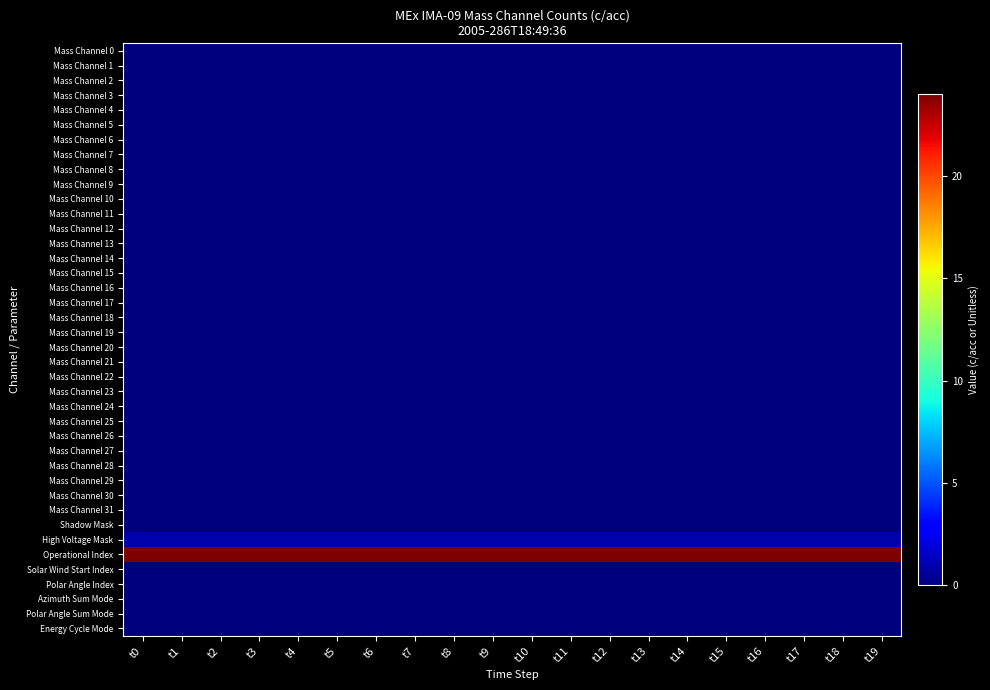

Reading right to left, list all the values displayed in this chart.

Mass Channel 0: t19=0	t18=0	t17=0	t16=0	t15=0	t14=0	t13=0	t12=0	t11=0	t10=0	t9=0	t8=0	t7=0	t6=0	t5=0	t4=0	t3=0	t2=0	t1=0	t0=0
Mass Channel 1: t19=0	t18=0	t17=0	t16=0	t15=0	t14=0	t13=0	t12=0	t11=0	t10=0	t9=0	t8=0	t7=0	t6=0	t5=0	t4=0	t3=0	t2=0	t1=0	t0=0
Mass Channel 2: t19=0	t18=0	t17=0	t16=0	t15=0	t14=0	t13=0	t12=0	t11=0	t10=0	t9=0	t8=0	t7=0	t6=0	t5=0	t4=0	t3=0	t2=0	t1=0	t0=0
Mass Channel 3: t19=0	t18=0	t17=0	t16=0	t15=0	t14=0	t13=0	t12=0	t11=0	t10=0	t9=0	t8=0	t7=0	t6=0	t5=0	t4=0	t3=0	t2=0	t1=0	t0=0
Mass Channel 4: t19=0	t18=0	t17=0	t16=0	t15=0	t14=0	t13=0	t12=0	t11=0	t10=0	t9=0	t8=0	t7=0	t6=0	t5=0	t4=0	t3=0	t2=0	t1=0	t0=0
Mass Channel 5: t19=0	t18=0	t17=0	t16=0	t15=0	t14=0	t13=0	t12=0	t11=0	t10=0	t9=0	t8=0	t7=0	t6=0	t5=0	t4=0	t3=0	t2=0	t1=0	t0=0
Mass Channel 6: t19=0	t18=0	t17=0	t16=0	t15=0	t14=0	t13=0	t12=0	t11=0	t10=0	t9=0	t8=0	t7=0	t6=0	t5=0	t4=0	t3=0	t2=0	t1=0	t0=0
Mass Channel 7: t19=0	t18=0	t17=0	t16=0	t15=0	t14=0	t13=0	t12=0	t11=0	t10=0	t9=0	t8=0	t7=0	t6=0	t5=0	t4=0	t3=0	t2=0	t1=0	t0=0
Mass Channel 8: t19=0	t18=0	t17=0	t16=0	t15=0	t14=0	t13=0	t12=0	t11=0	t10=0	t9=0	t8=0	t7=0	t6=0	t5=0	t4=0	t3=0	t2=0	t1=0	t0=0
Mass Channel 9: t19=0	t18=0	t17=0	t16=0	t15=0	t14=0	t13=0	t12=0	t11=0	t10=0	t9=0	t8=0	t7=0	t6=0	t5=0	t4=0	t3=0	t2=0	t1=0	t0=0
Mass Channel 10: t19=0	t18=0	t17=0	t16=0	t15=0	t14=0	t13=0	t12=0	t11=0	t10=0	t9=0	t8=0	t7=0	t6=0	t5=0	t4=0	t3=0	t2=0	t1=0	t0=0
Mass Channel 11: t19=0	t18=0	t17=0	t16=0	t15=0	t14=0	t13=0	t12=0	t11=0	t10=0	t9=0	t8=0	t7=0	t6=0	t5=0	t4=0	t3=0	t2=0	t1=0	t0=0
Mass Channel 12: t19=0	t18=0	t17=0	t16=0	t15=0	t14=0	t13=0	t12=0	t11=0	t10=0	t9=0	t8=0	t7=0	t6=0	t5=0	t4=0	t3=0	t2=0	t1=0	t0=0
Mass Channel 13: t19=0	t18=0	t17=0	t16=0	t15=0	t14=0	t13=0	t12=0	t11=0	t10=0	t9=0	t8=0	t7=0	t6=0	t5=0	t4=0	t3=0	t2=0	t1=0	t0=0
Mass Channel 14: t19=0	t18=0	t17=0	t16=0	t15=0	t14=0	t13=0	t12=0	t11=0	t10=0	t9=0	t8=0	t7=0	t6=0	t5=0	t4=0	t3=0	t2=0	t1=0	t0=0
Mass Channel 15: t19=0	t18=0	t17=0	t16=0	t15=0	t14=0	t13=0	t12=0	t11=0	t10=0	t9=0	t8=0	t7=0	t6=0	t5=0	t4=0	t3=0	t2=0	t1=0	t0=0
Mass Channel 16: t19=0	t18=0	t17=0	t16=0	t15=0	t14=0	t13=0	t12=0	t11=0	t10=0	t9=0	t8=0	t7=0	t6=0	t5=0	t4=0	t3=0	t2=0	t1=0	t0=0
Mass Channel 17: t19=0	t18=0	t17=0	t16=0	t15=0	t14=0	t13=0	t12=0	t11=0	t10=0	t9=0	t8=0	t7=0	t6=0	t5=0	t4=0	t3=0	t2=0	t1=0	t0=0
Mass Channel 18: t19=0	t18=0	t17=0	t16=0	t15=0	t14=0	t13=0	t12=0	t11=0	t10=0	t9=0	t8=0	t7=0	t6=0	t5=0	t4=0	t3=0	t2=0	t1=0	t0=0
Mass Channel 19: t19=0	t18=0	t17=0	t16=0	t15=0	t14=0	t13=0	t12=0	t11=0	t10=0	t9=0	t8=0	t7=0	t6=0	t5=0	t4=0	t3=0	t2=0	t1=0	t0=0
Mass Channel 20: t19=0	t18=0	t17=0	t16=0	t15=0	t14=0	t13=0	t12=0	t11=0	t10=0	t9=0	t8=0	t7=0	t6=0	t5=0	t4=0	t3=0	t2=0	t1=0	t0=0
Mass Channel 21: t19=0	t18=0	t17=0	t16=0	t15=0	t14=0	t13=0	t12=0	t11=0	t10=0	t9=0	t8=0	t7=0	t6=0	t5=0	t4=0	t3=0	t2=0	t1=0	t0=0
Mass Channel 22: t19=0	t18=0	t17=0	t16=0	t15=0	t14=0	t13=0	t12=0	t11=0	t10=0	t9=0	t8=0	t7=0	t6=0	t5=0	t4=0	t3=0	t2=0	t1=0	t0=0
Mass Channel 23: t19=0	t18=0	t17=0	t16=0	t15=0	t14=0	t13=0	t12=0	t11=0	t10=0	t9=0	t8=0	t7=0	t6=0	t5=0	t4=0	t3=0	t2=0	t1=0	t0=0
Mass Channel 24: t19=0	t18=0	t17=0	t16=0	t15=0	t14=0	t13=0	t12=0	t11=0	t10=0	t9=0	t8=0	t7=0	t6=0	t5=0	t4=0	t3=0	t2=0	t1=0	t0=0
Mass Channel 25: t19=0	t18=0	t17=0	t16=0	t15=0	t14=0	t13=0	t12=0	t11=0	t10=0	t9=0	t8=0	t7=0	t6=0	t5=0	t4=0	t3=0	t2=0	t1=0	t0=0
Mass Channel 26: t19=0	t18=0	t17=0	t16=0	t15=0	t14=0	t13=0	t12=0	t11=0	t10=0	t9=0	t8=0	t7=0	t6=0	t5=0	t4=0	t3=0	t2=0	t1=0	t0=0
Mass Channel 27: t19=0	t18=0	t17=0	t16=0	t15=0	t14=0	t13=0	t12=0	t11=0	t10=0	t9=0	t8=0	t7=0	t6=0	t5=0	t4=0	t3=0	t2=0	t1=0	t0=0
Mass Channel 28: t19=0	t18=0	t17=0	t16=0	t15=0	t14=0	t13=0	t12=0	t11=0	t10=0	t9=0	t8=0	t7=0	t6=0	t5=0	t4=0	t3=0	t2=0	t1=0	t0=0
Mass Channel 29: t19=0	t18=0	t17=0	t16=0	t15=0	t14=0	t13=0	t12=0	t11=0	t10=0	t9=0	t8=0	t7=0	t6=0	t5=0	t4=0	t3=0	t2=0	t1=0	t0=0
Mass Channel 30: t19=0	t18=0	t17=0	t16=0	t15=0	t14=0	t13=0	t12=0	t11=0	t10=0	t9=0	t8=0	t7=0	t6=0	t5=0	t4=0	t3=0	t2=0	t1=0	t0=0
Mass Channel 31: t19=0	t18=0	t17=0	t16=0	t15=0	t14=0	t13=0	t12=0	t11=0	t10=0	t9=0	t8=0	t7=0	t6=0	t5=0	t4=0	t3=0	t2=0	t1=0	t0=0
Shadow Mask: t19=0	t18=0	t17=0	t16=0	t15=0	t14=0	t13=0	t12=0	t11=0	t10=0	t9=0	t8=0	t7=0	t6=0	t5=0	t4=0	t3=0	t2=0	t1=0	t0=0
High Voltage Mask: t19=1	t18=1	t17=1	t16=1	t15=1	t14=1	t13=1	t12=1	t11=1	t10=1	t9=1	t8=1	t7=1	t6=1	t5=1	t4=1	t3=1	t2=1	t1=1	t0=1
Operational Index: t19=24	t18=24	t17=24	t16=24	t15=24	t14=24	t13=24	t12=24	t11=24	t10=24	t9=24	t8=24	t7=24	t6=24	t5=24	t4=24	t3=24	t2=24	t1=24	t0=24
Solar Wind Start Index: t19=0	t18=0	t17=0	t16=0	t15=0	t14=0	t13=0	t12=0	t11=0	t10=0	t9=0	t8=0	t7=0	t6=0	t5=0	t4=0	t3=0	t2=0	t1=0	t0=0
Polar Angle Index: t19=0	t18=0	t17=0	t16=0	t15=0	t14=0	t13=0	t12=0	t11=0	t10=0	t9=0	t8=0	t7=0	t6=0	t5=0	t4=0	t3=0	t2=0	t1=0	t0=0
Azimuth Sum Mode: t19=0	t18=0	t17=0	t16=0	t15=0	t14=0	t13=0	t12=0	t11=0	t10=0	t9=0	t8=0	t7=0	t6=0	t5=0	t4=0	t3=0	t2=0	t1=0	t0=0
Polar Angle Sum Mode: t19=0	t18=0	t17=0	t16=0	t15=0	t14=0	t13=0	t12=0	t11=0	t10=0	t9=0	t8=0	t7=0	t6=0	t5=0	t4=0	t3=0	t2=0	t1=0	t0=0
Energy Cycle Mode: t19=0	t18=0	t17=0	t16=0	t15=0	t14=0	t13=0	t12=0	t11=0	t10=0	t9=0	t8=0	t7=0	t6=0	t5=0	t4=0	t3=0	t2=0	t1=0	t0=0